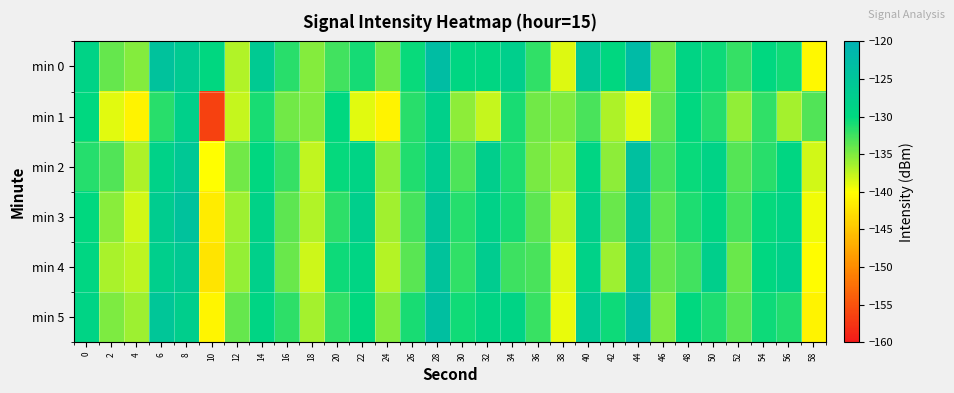

Which has a higher value, 6 or 12?

6